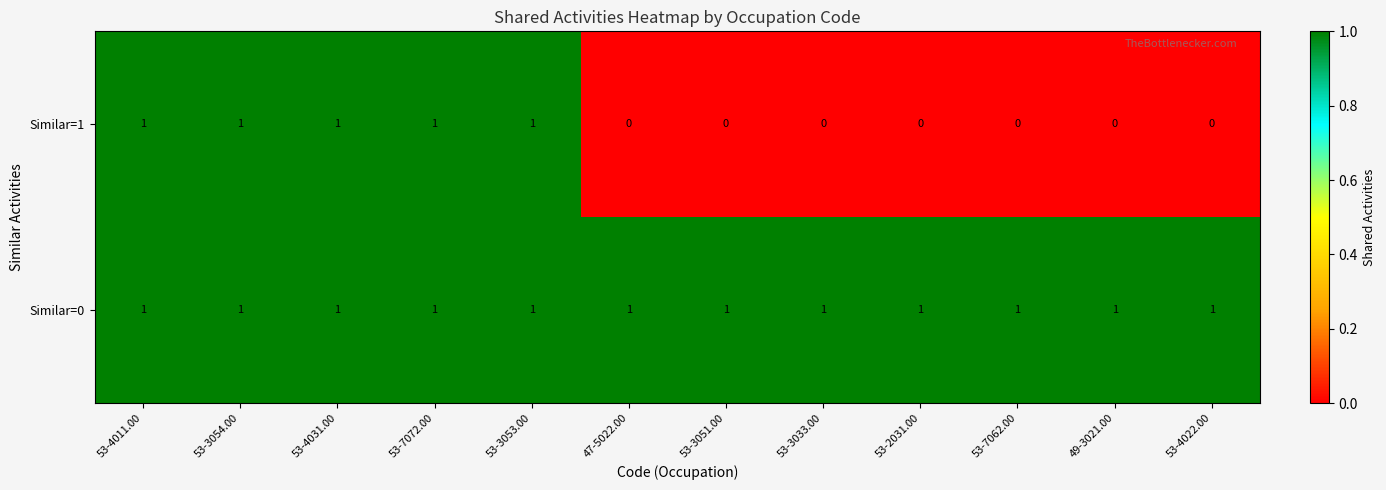

The Similar=0 series shows 2 at 53-4011.00. True or false?

False